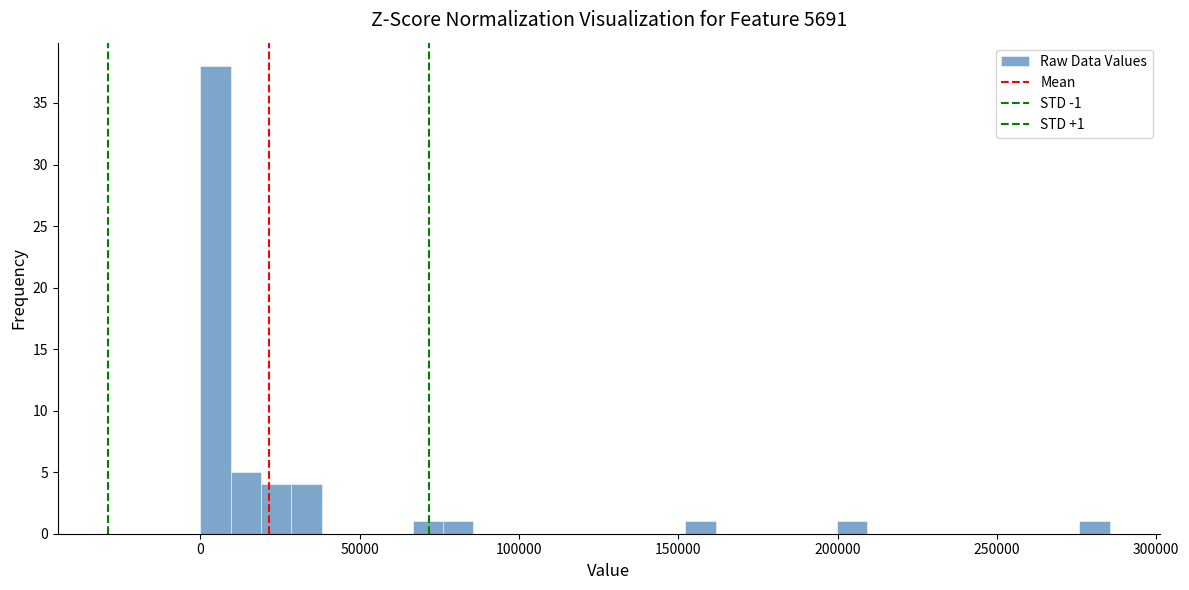

Read against the x-axis, roughly where is the centre of the tallest bar?

5000